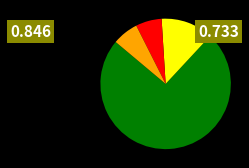

Is there a majority slice in this chart?

Yes